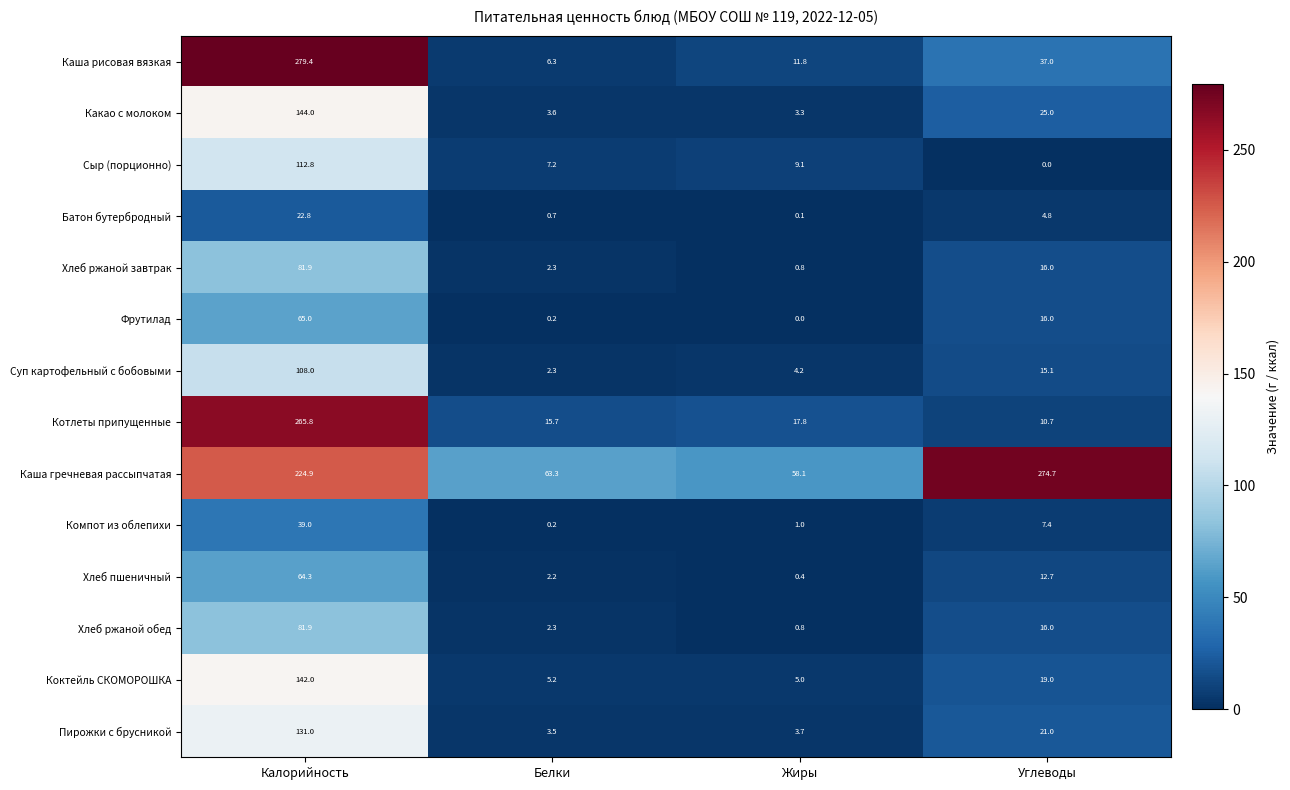

List the labels in order of Пирожки с брусникой value, largest first.

Калорийность, Углеводы, Жиры, Белки